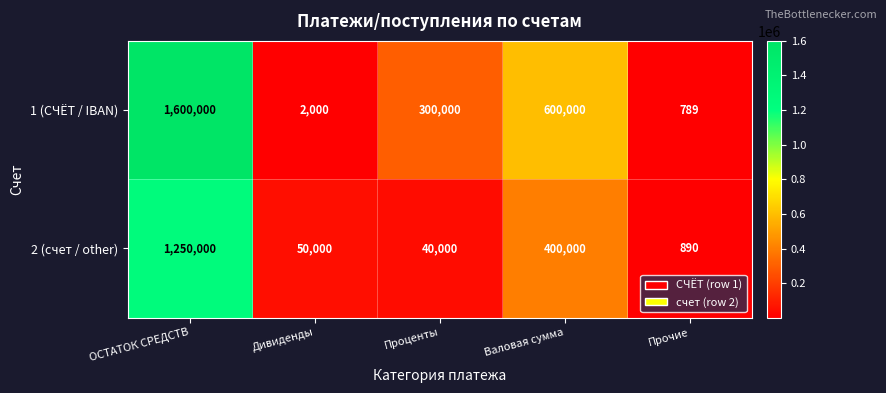

True or false: 1 (СЧЁТ / IBAN) has a value of 600000 at Валовая сумма.

True